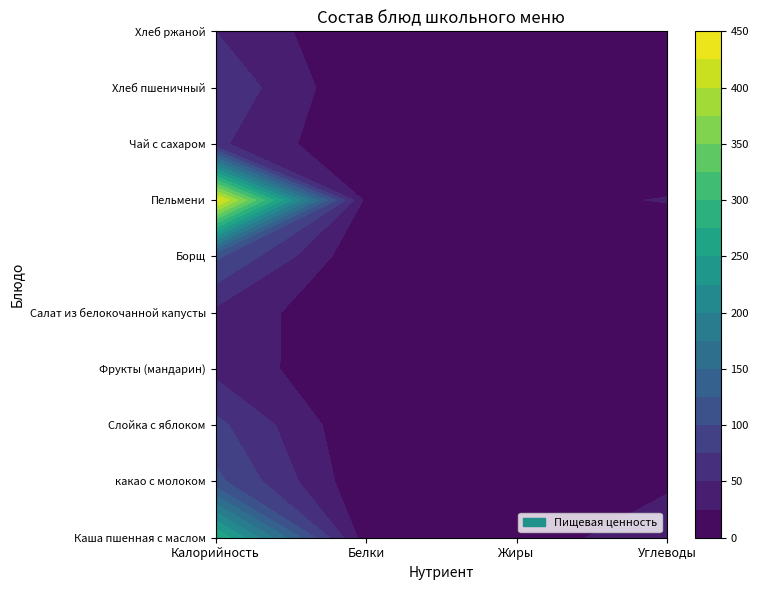

What is the average value of the Каша пшенная с маслом series?

85.1